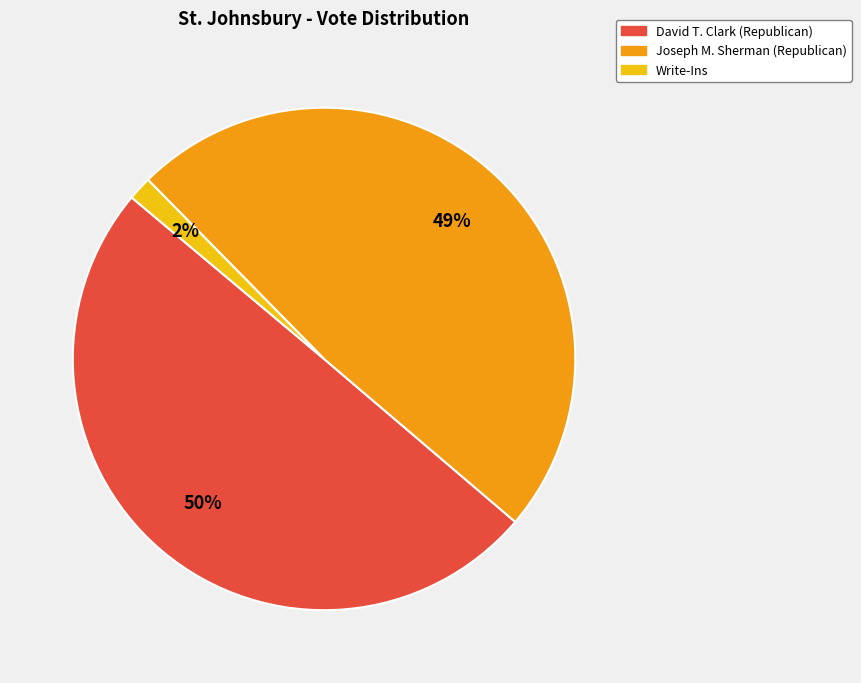

To the nearest percent, what is the average slice percentage?

33%